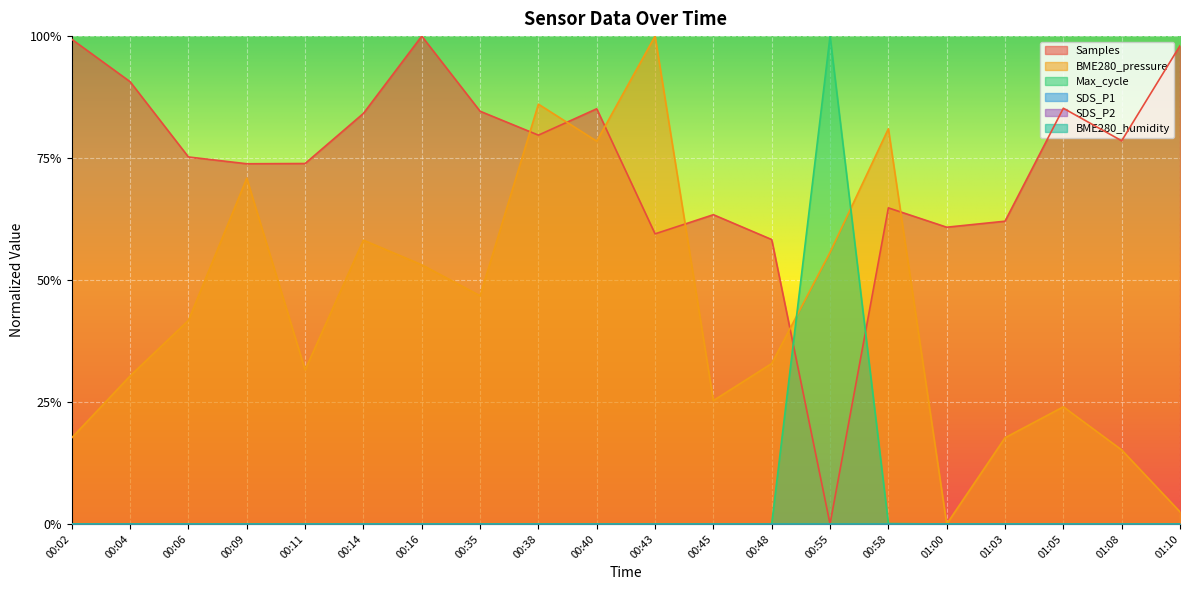

What is the sum of all BME280_pressure values?

8.7